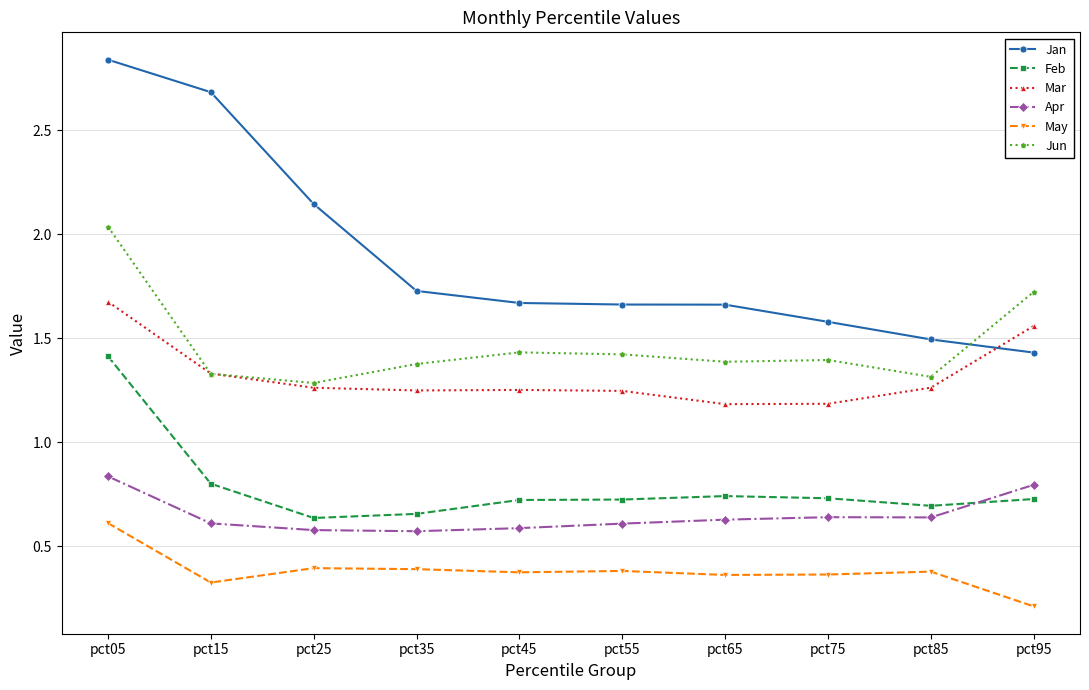

True or false: Jan has a value of 0.8 at pct15.

False